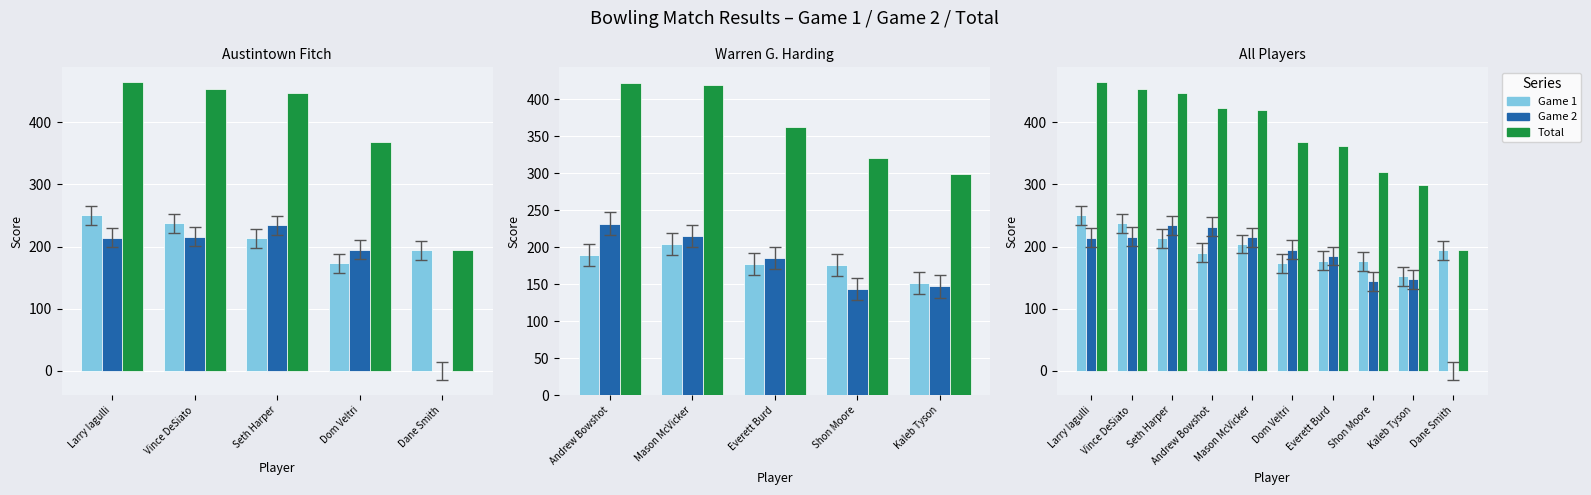

Which has a higher value, Mason McVicker or Kaleb Tyson?

Mason McVicker